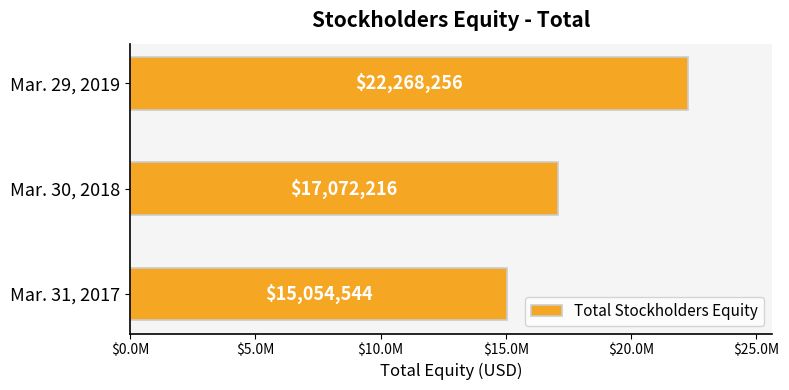

Which category has the highest value across all series?

Mar. 29, 2019